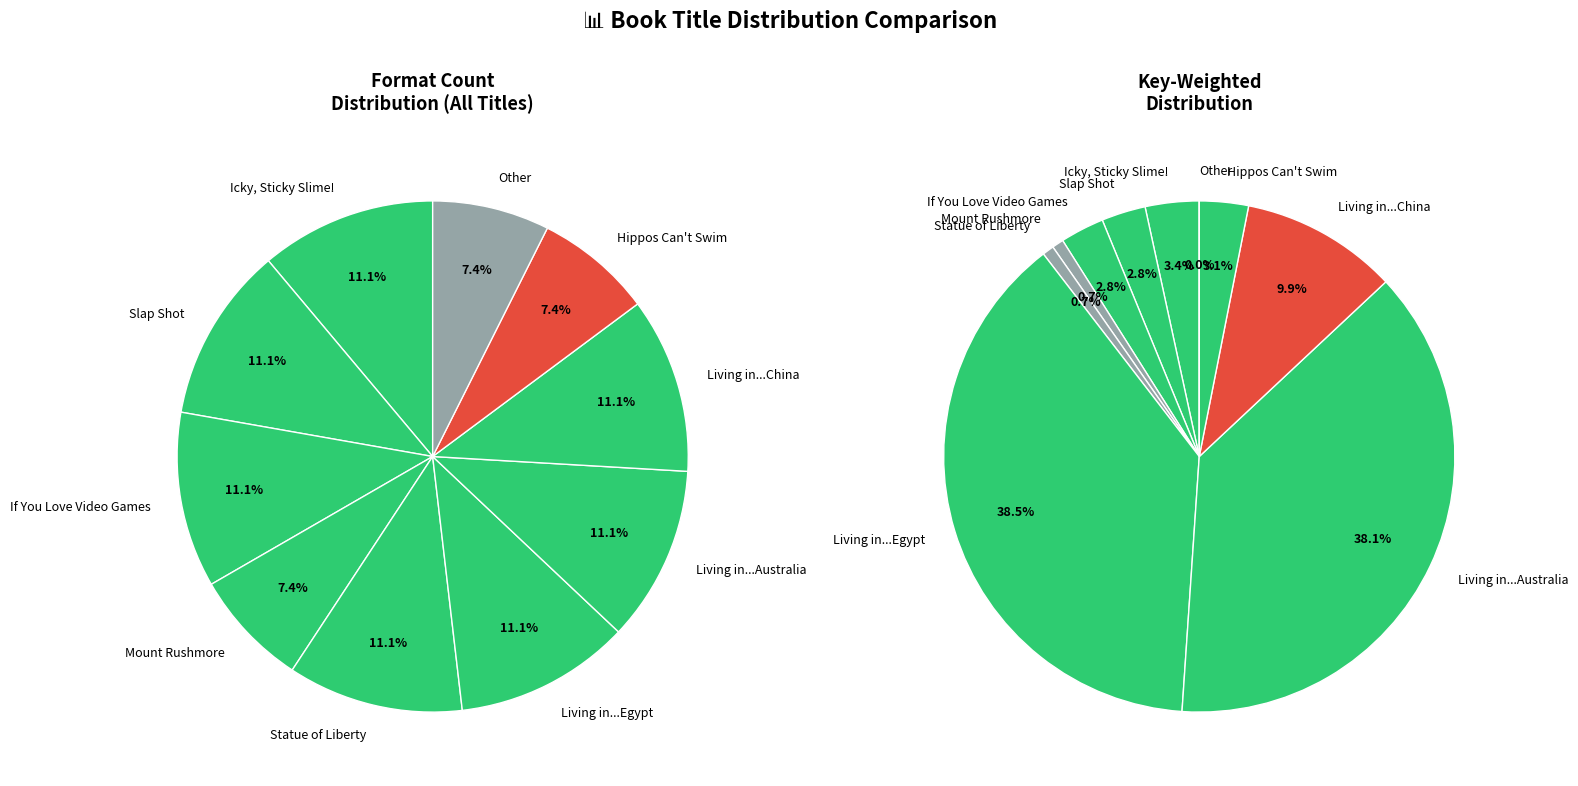

The Statue of Liberty slice represents 11% of the pie. True or false?

True